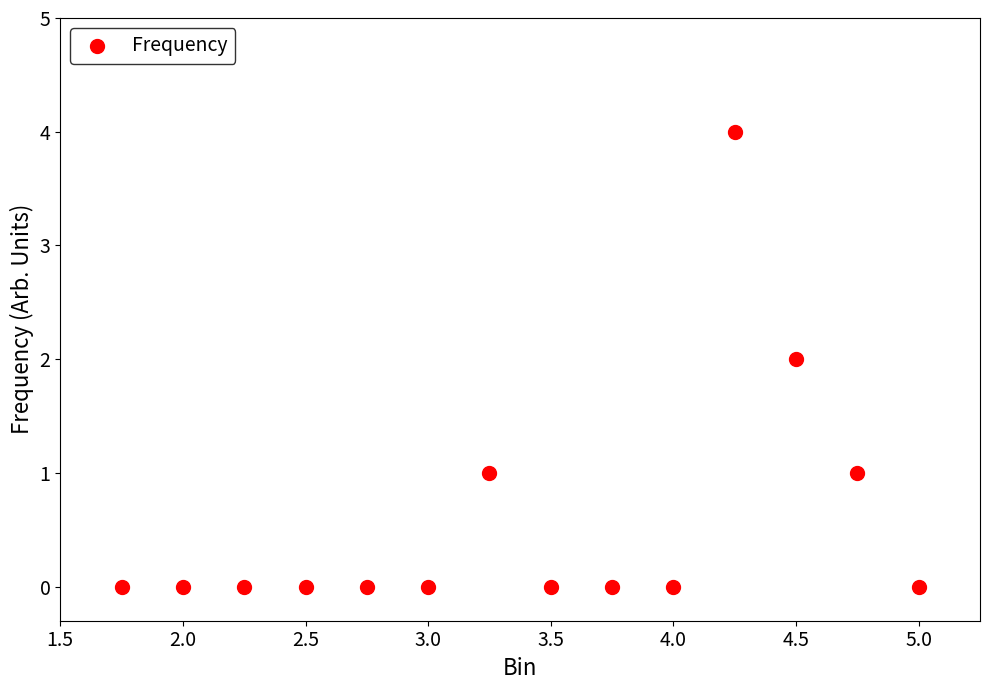

What is the range of Y values (max minus min)?

4